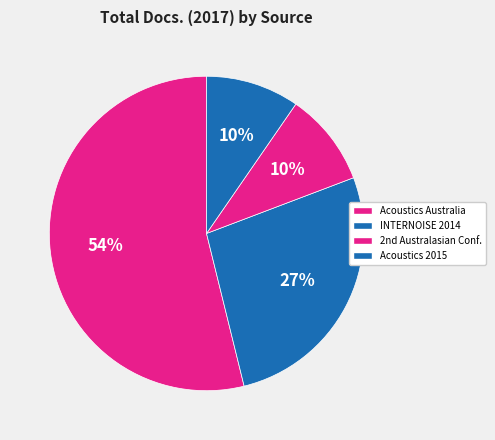

Is there any slice that represents more than half of the pie?

Yes